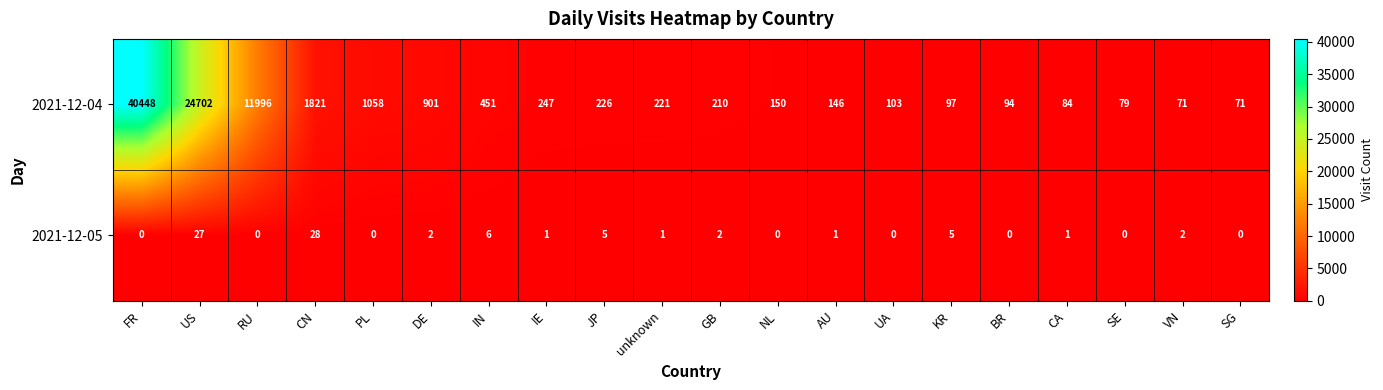

At JP, list the series in order from largest to smallest.

2021-12-04, 2021-12-05